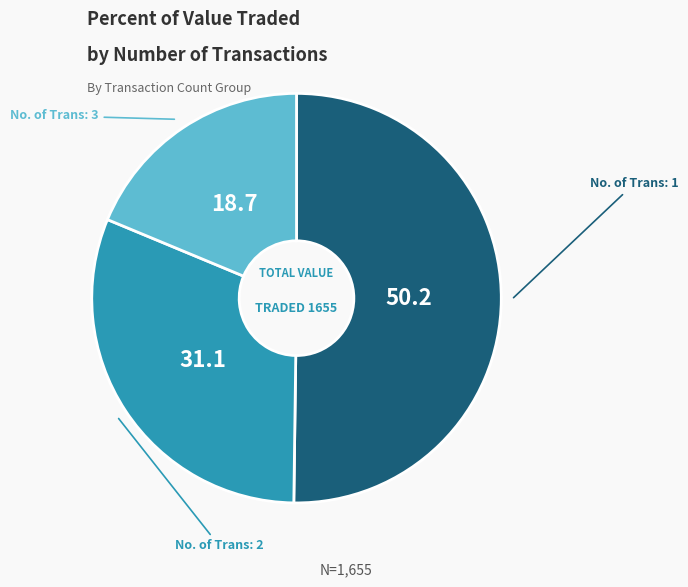

Does any single category account for the majority?

Yes